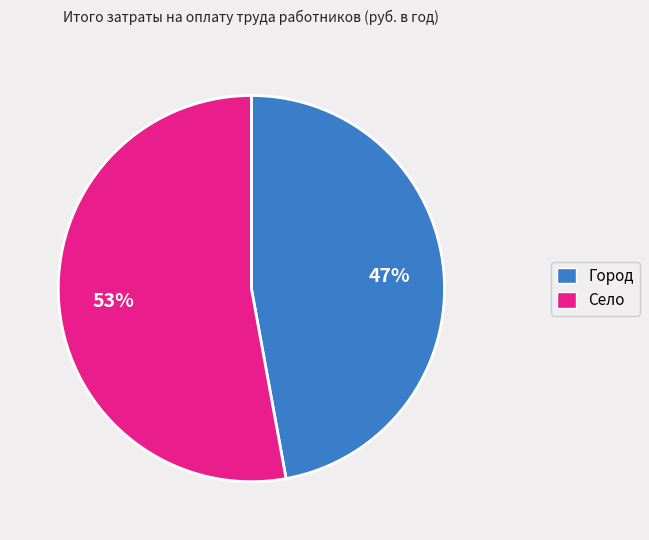

Is the sum of Село and Город greater than half?

Yes